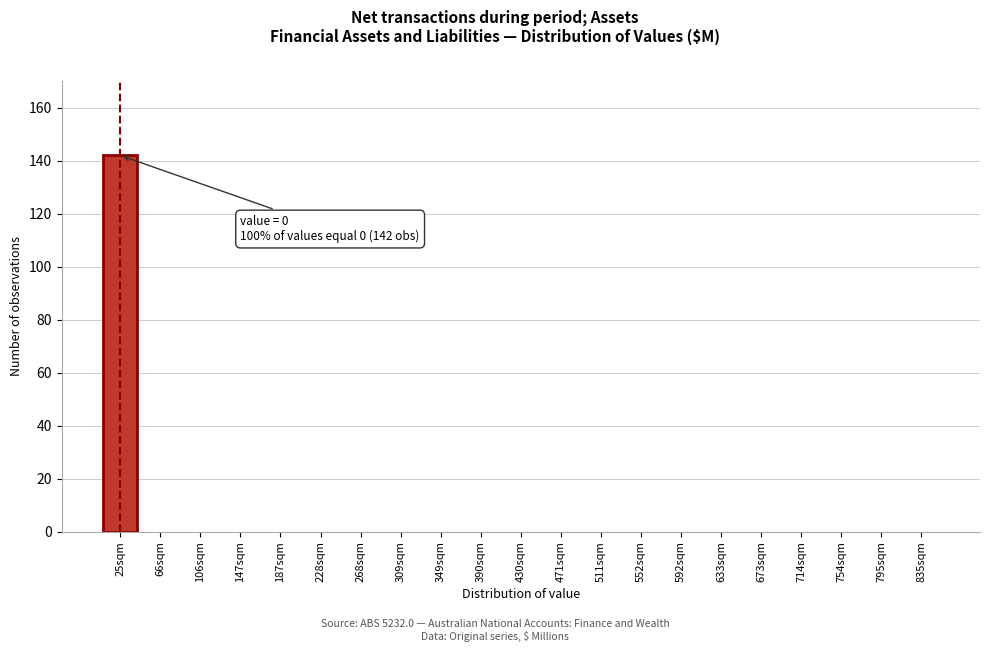

Reading left to right, extract all data points from this chart.

25sqm=142	66sqm=0	106sqm=0	147sqm=0	187sqm=0	228sqm=0	268sqm=0	309sqm=0	349sqm=0	390sqm=0	430sqm=0	471sqm=0	511sqm=0	552sqm=0	592sqm=0	633sqm=0	673sqm=0	714sqm=0	754sqm=0	795sqm=0	835sqm=0